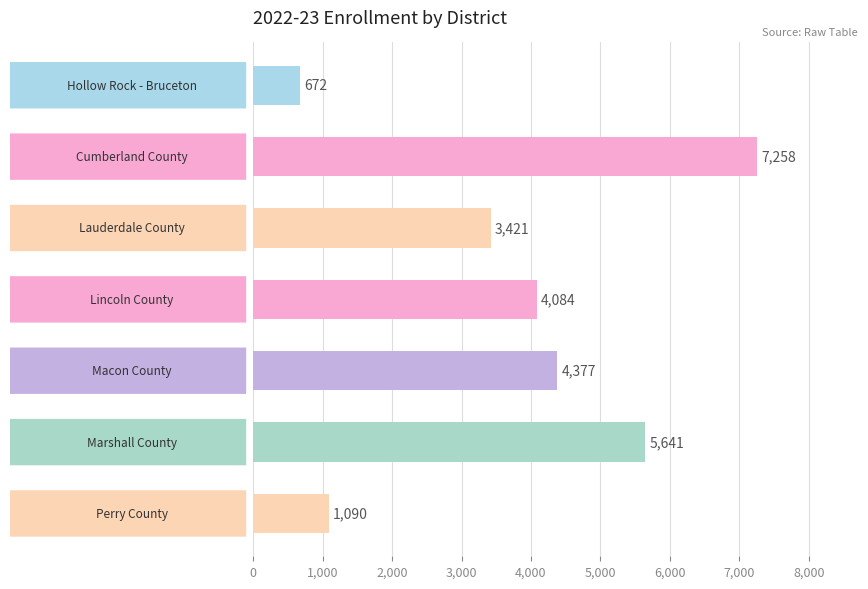

What is the sum of all values?

26543